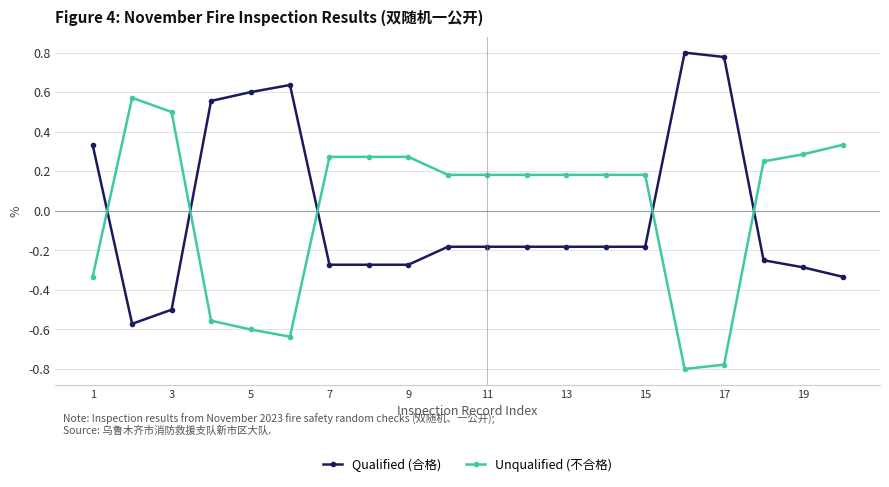

What are all the series names shown in the legend?

Qualified (合格), Unqualified (不合格)